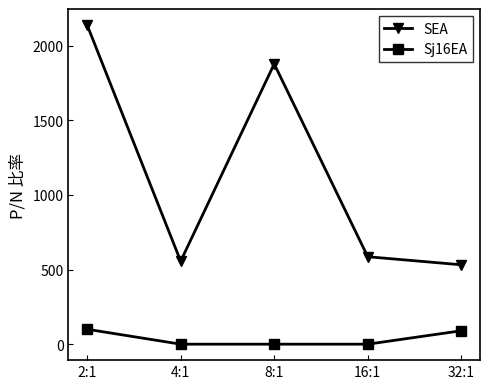

Reading left to right, what are all the values shown in this chart?

SEA: 2:1=2139	4:1=556	8:1=1878	16:1=586	32:1=532
Sj16EA: 2:1=100	4:1=0	8:1=0	16:1=0	32:1=90